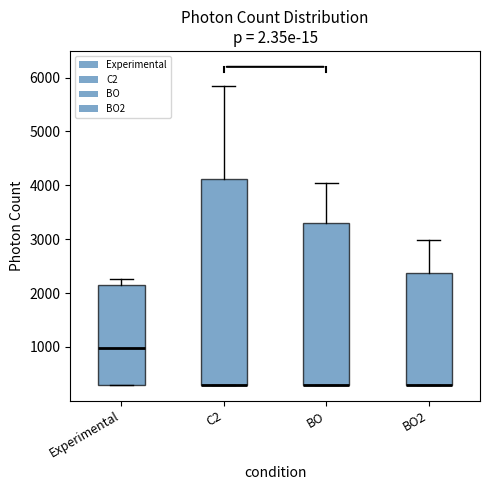

Which box is the tallest, from its lower edge to its upper edge?

C2